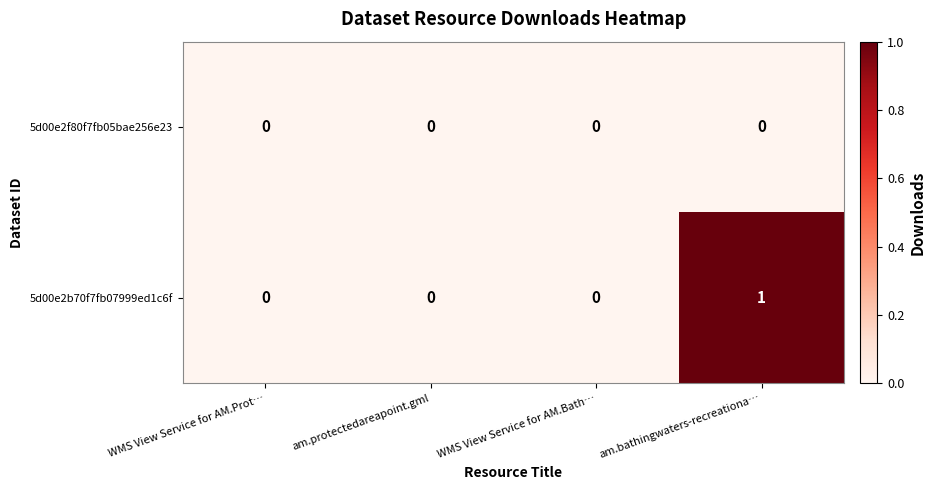

Reading left to right, what are all the values shown in this chart?

5d00e2f80f7fb05bae256e23: WMS View Service for AM.Prot…=0	am.protectedareapoint.gml=0	WMS View Service for AM.Bath…=0	am.bathingwaters-recreationa…=0
5d00e2b70f7fb07999ed1c6f: WMS View Service for AM.Prot…=0	am.protectedareapoint.gml=0	WMS View Service for AM.Bath…=0	am.bathingwaters-recreationa…=1